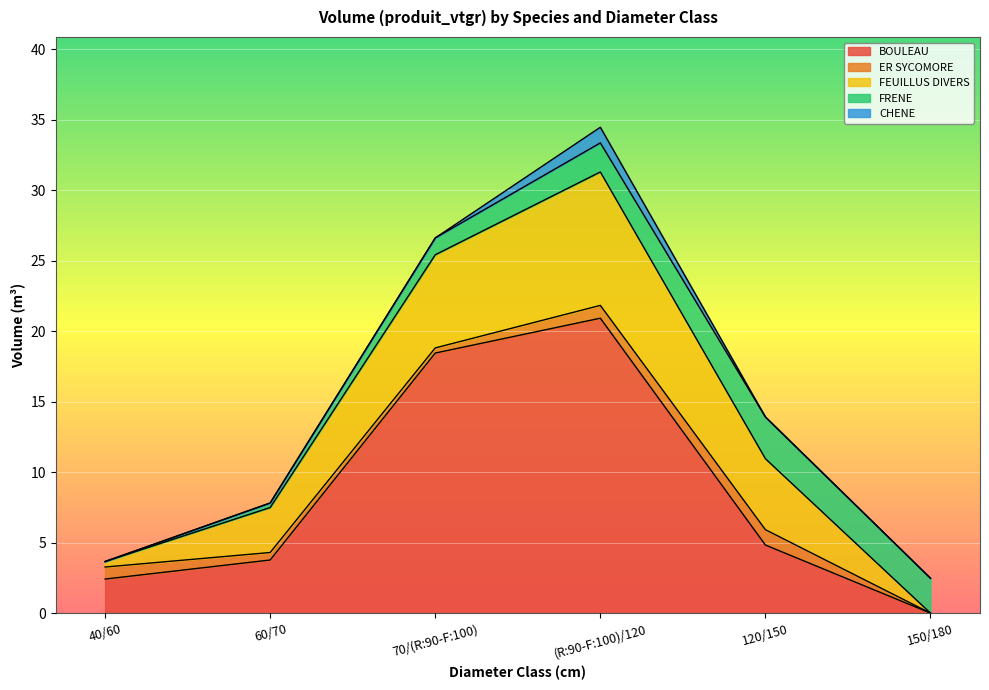

True or false: CHENE and FEUILLUS DIVERS cross at least once.

False